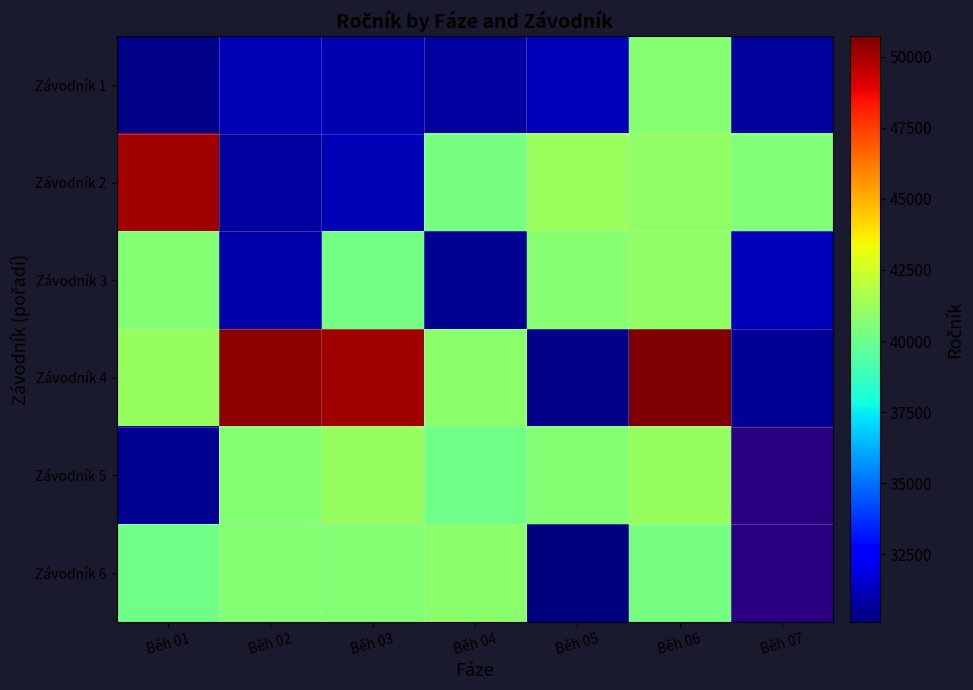

Which category has the lowest value in the Závodník 4 series?

Běh 05